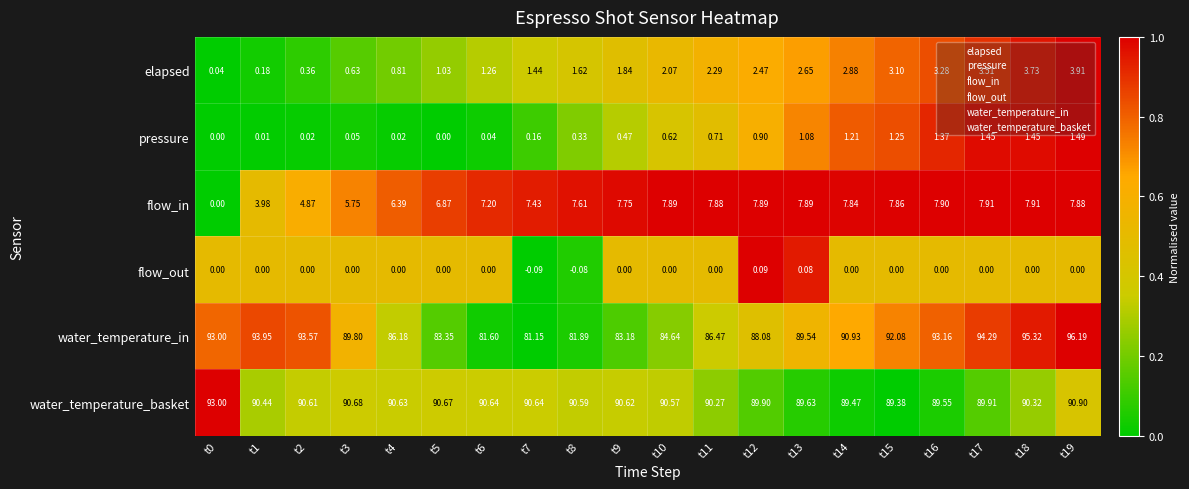

Is the value of pressure at t13 greater than the value of flow_out at t11?

Yes